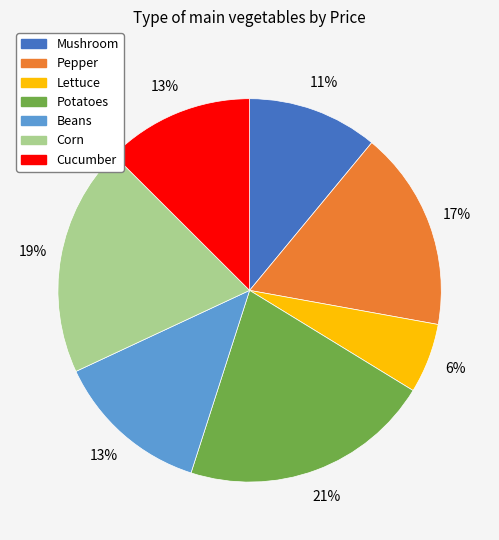

True or false: Pepper accounts for 17% of the total.

True